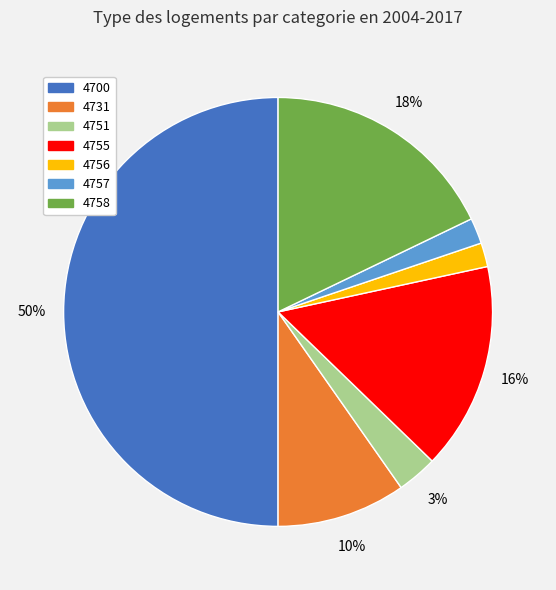

To the nearest percent, what is the difference between the largest and smallest slice percentages?

48%